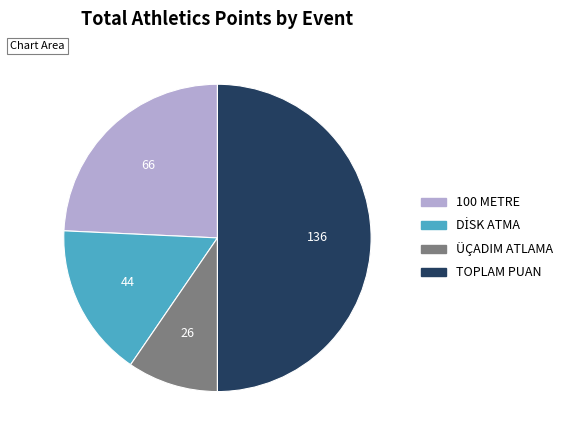

Does 100 METRE represent more than half of the total?

No